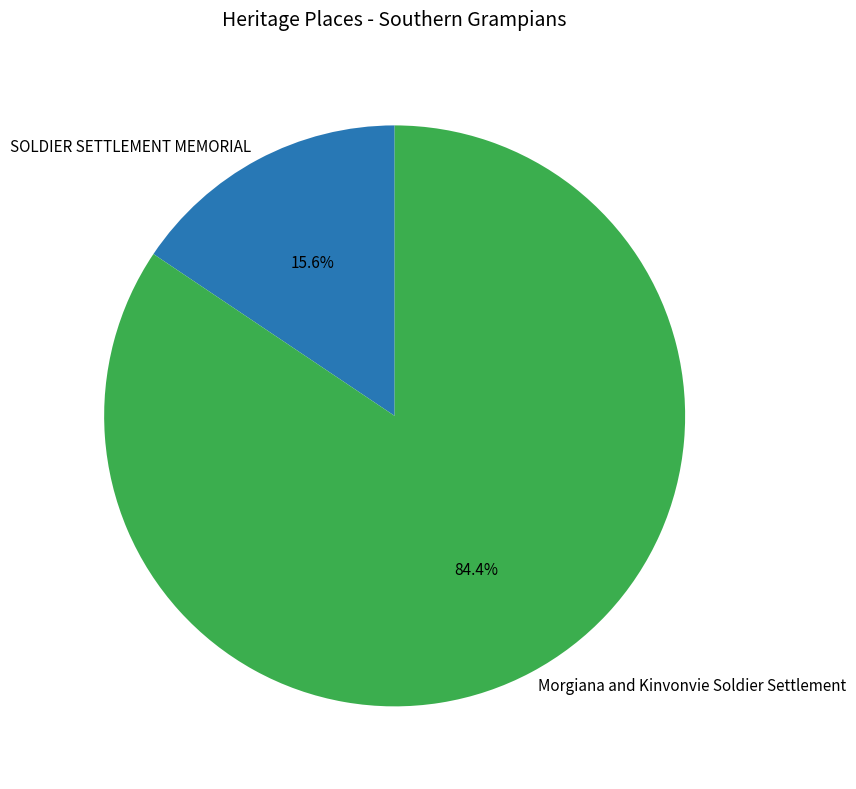

Is there any slice that represents more than half of the pie?

Yes